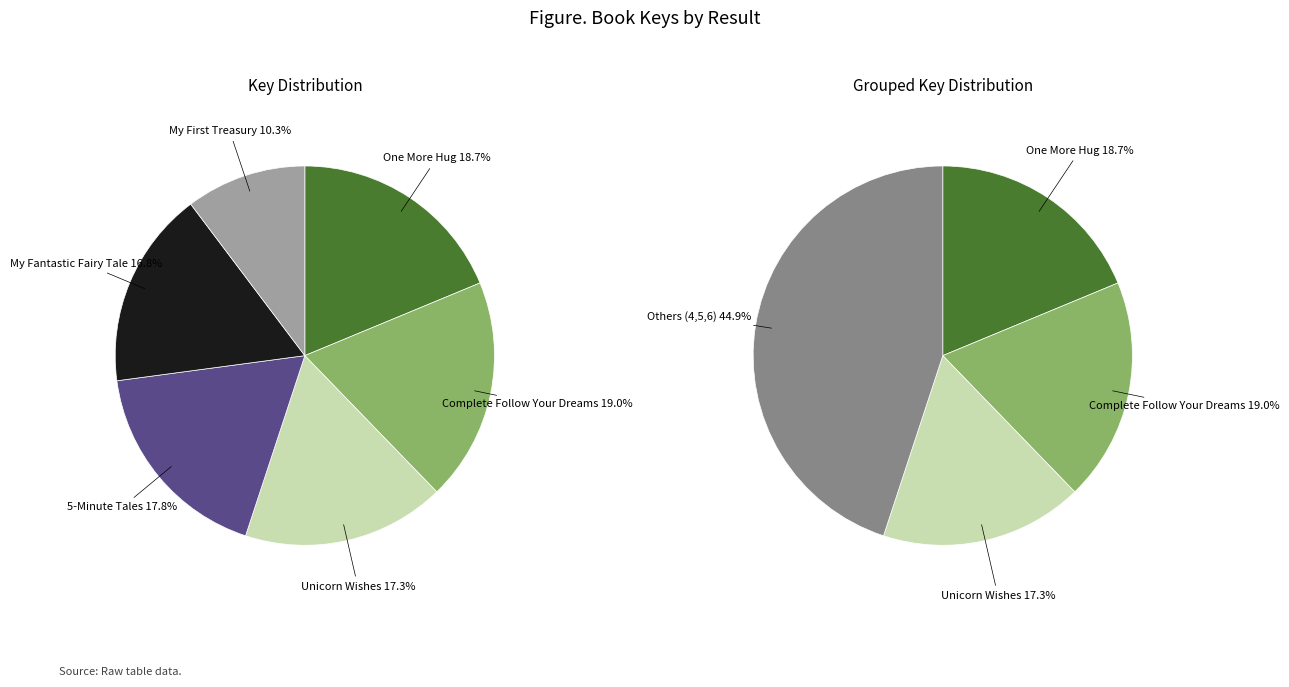

Does 5 - My Fantastic Fairy Tale represent more than half of the total?

No